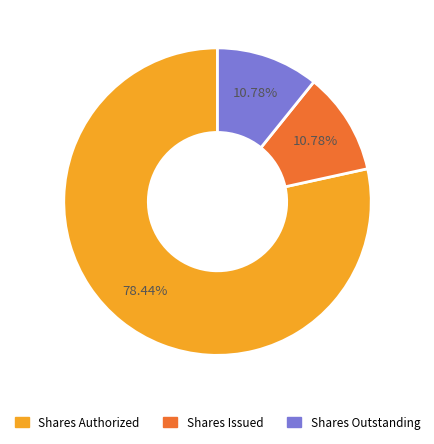

Is there a majority slice in this chart?

Yes